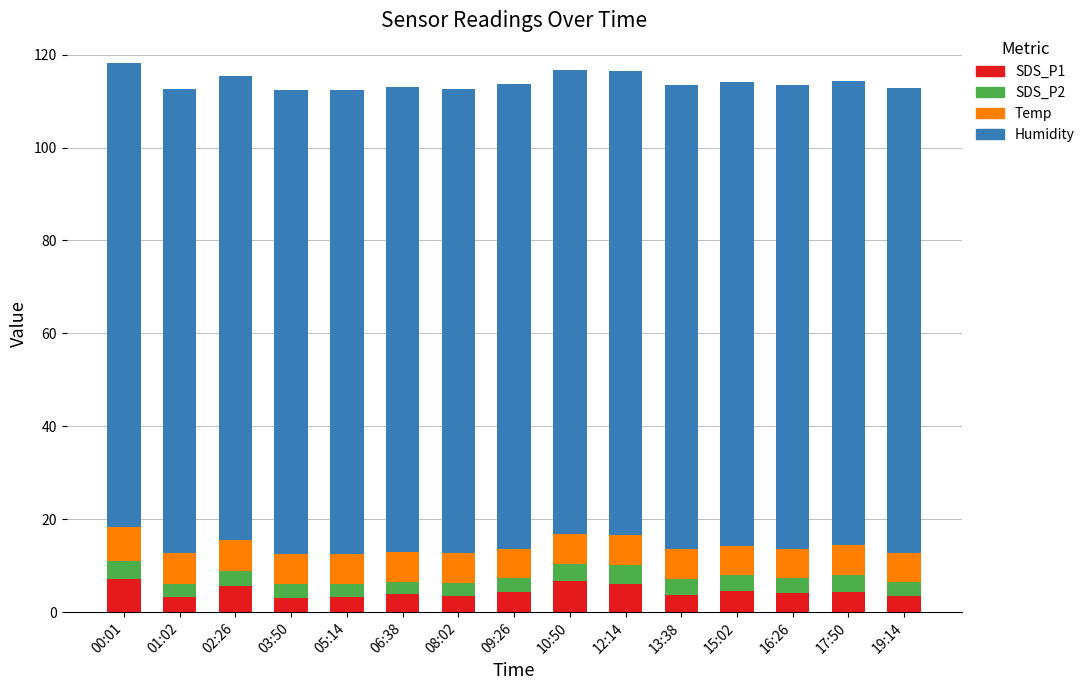

What is the lowest value of the SDS_P1 series?

3.1